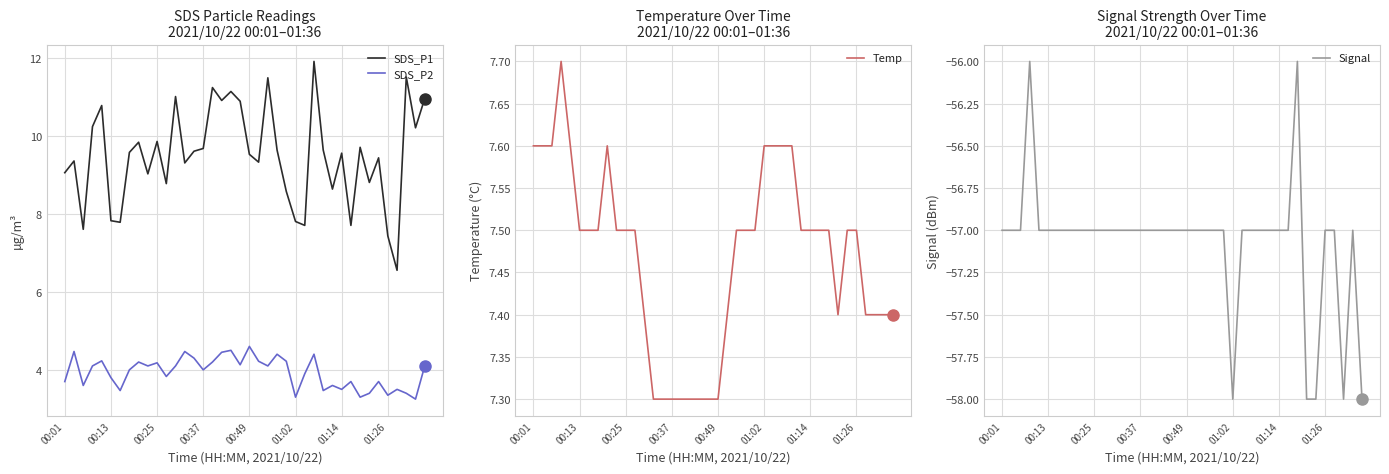

True or false: SDS_P1 and SDS_P2 intersect in this chart.

False